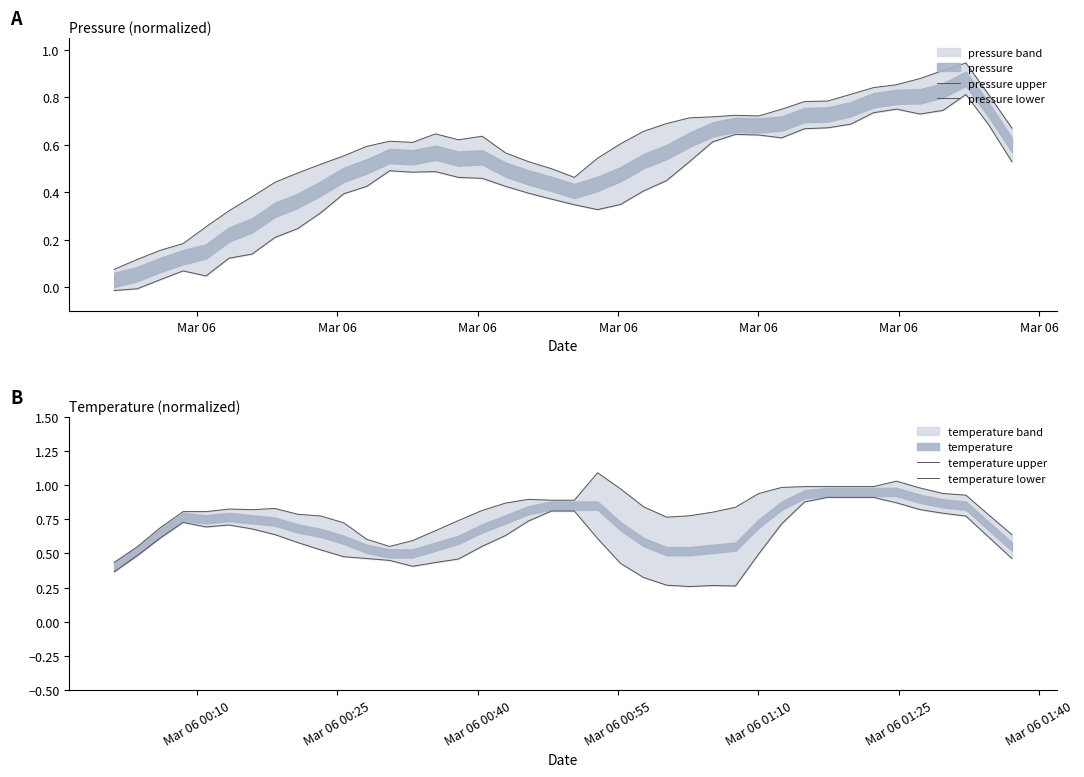

Does the chart display data point markers on the line(s)?

No